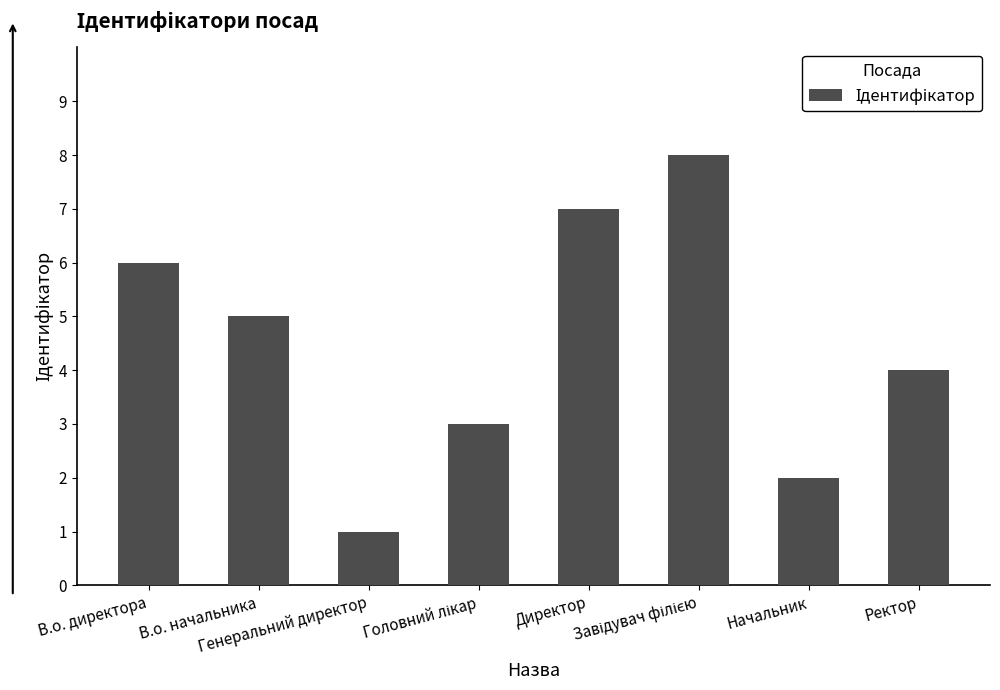

What is the sum of the values at Директор and В.о. директора?

13